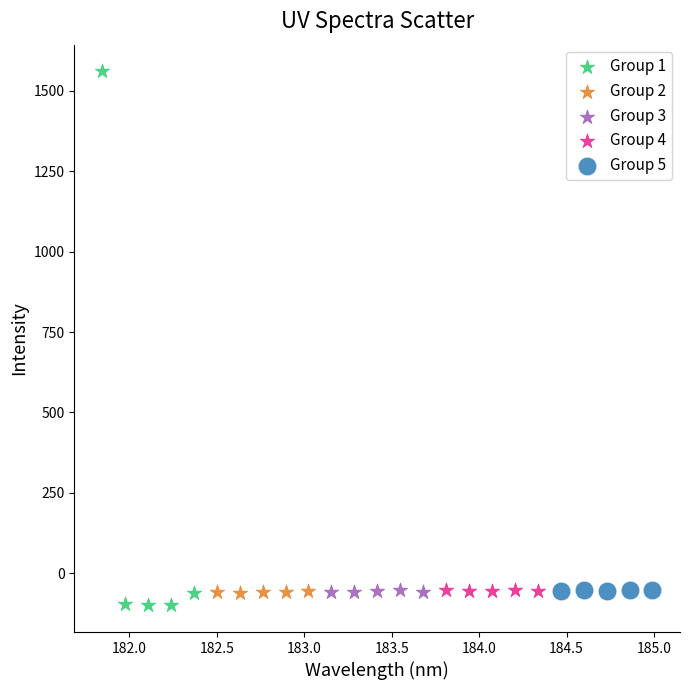

Which series contains the highest Y value?

Group 1